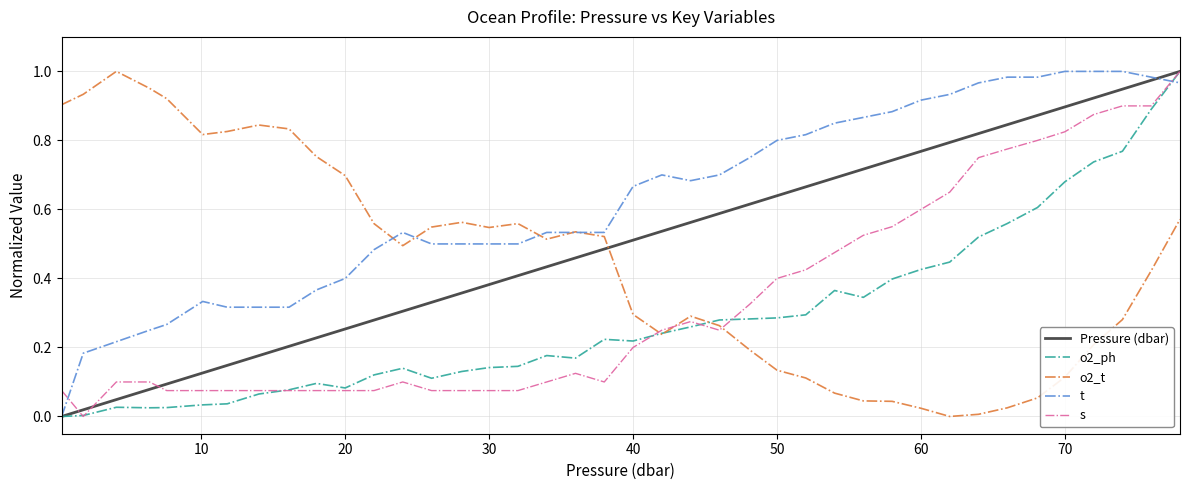

Which series has the largest total across all categories?

t